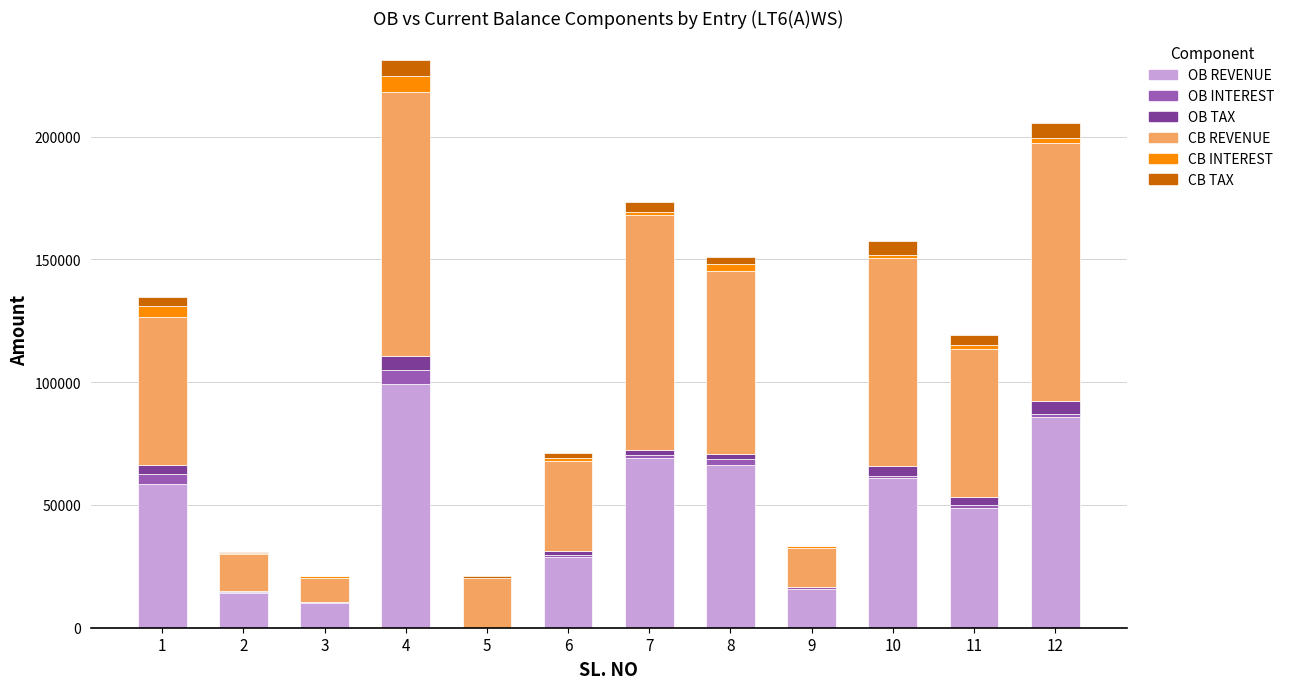

What are all the series names shown in the legend?

OB REVENUE, OB INTEREST, OB TAX, CB REVENUE, CB INTEREST, CB TAX